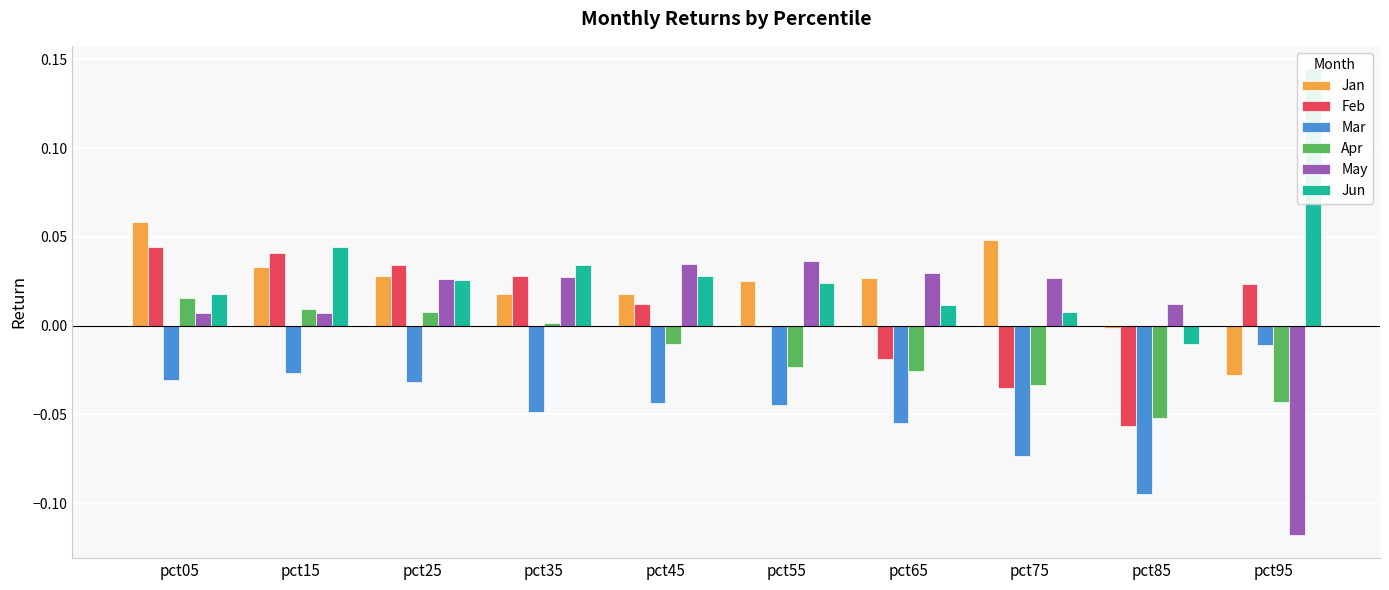

Which series has the widest spread of values?

Jun